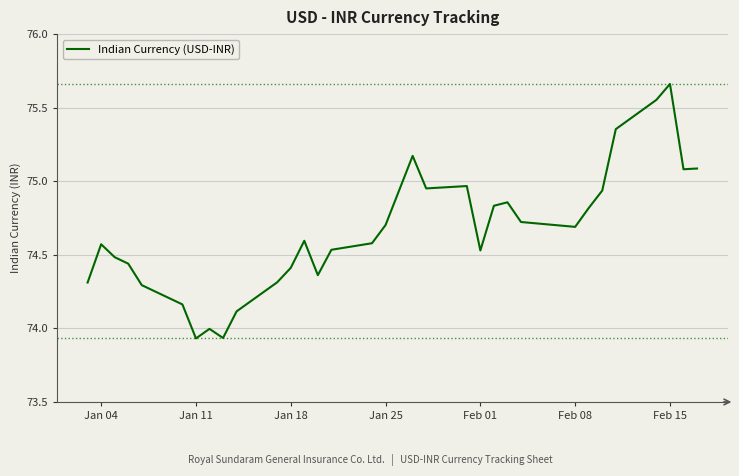

Which label corresponds to the largest value in the chart?

Feb 15